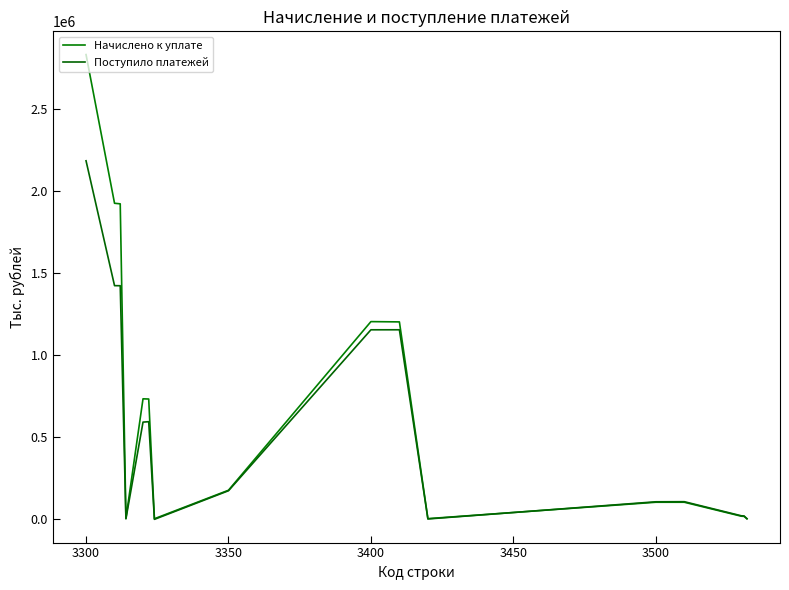

Does the chart display data point markers on the line(s)?

No